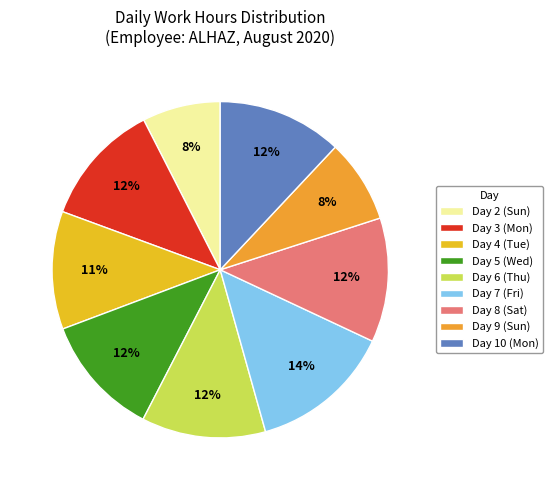

What is the total percentage of Day 8 (Sat) and Day 7 (Fri)?

25.6%